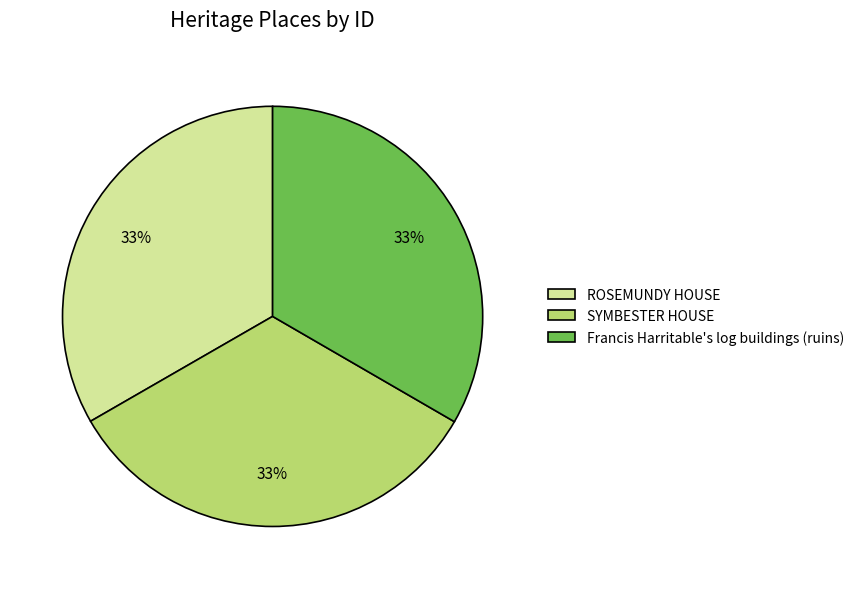

Combined, do Francis Harritable's log buildings (ruins) and ROSEMUNDY HOUSE account for over 50%?

Yes